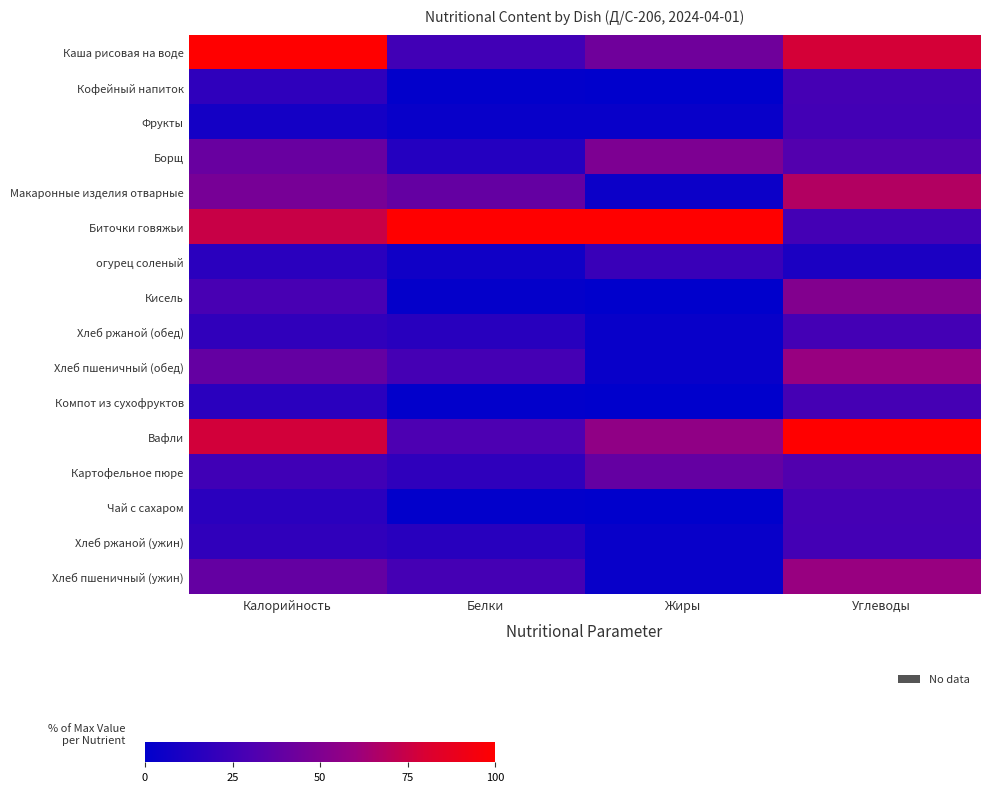

Reading left to right, transcribe all the data shown in this chart.

Каша рисовая на воде: Калорийность=100.0	Белки=25.6	Жиры=43.4	Углеводы=78.8
Кофейный напиток: Калорийность=18.7	Белки=1.0	Жиры=0.2	Углеводы=27.4
Фрукты: Калорийность=8.0	Белки=3.2	Жиры=3.3	Углеводы=26.3
Борщ: Калорийность=40.9	Белки=14.1	Жиры=49.0	Углеводы=32.5
Макаронные изделия отварные: Калорийность=46.9	Белки=39.2	Жиры=4.9	Углеводы=67.7
Биточки говяжьи: Калорийность=74.7	Белки=100.0	Жиры=100.0	Углеводы=26.9
огурец соленый: Калорийность=16.6	Белки=6.4	Жиры=23.0	Углеводы=11.3
Кисель: Калорийность=28.4	Белки=1.6	Жиры=0.3	Углеводы=51.1
Хлеб ржаной (обед): Калорийность=19.5	Белки=16.0	Жиры=3.3	Углеводы=26.9
Хлеб пшеничный (обед): Калорийность=39.4	Белки=27.2	Жиры=3.3	Углеводы=59.4
Компот из сухофруктов: Калорийность=16.6	Белки=1.0	Жиры=0.2	Углеводы=27.4
Вафли: Калорийность=77.8	Белки=30.4	Жиры=56.6	Углеводы=100.0
Картофельное пюре: Калорийность=25.0	Белки=18.4	Жиры=39.3	Углеводы=32.3
Чай с сахаром: Калорийность=16.6	Белки=1.0	Жиры=0.2	Углеводы=27.4
Хлеб ржаной (ужин): Калорийность=19.5	Белки=16.0	Жиры=3.3	Углеводы=26.9
Хлеб пшеничный (ужин): Калорийность=39.4	Белки=27.2	Жиры=3.3	Углеводы=59.4